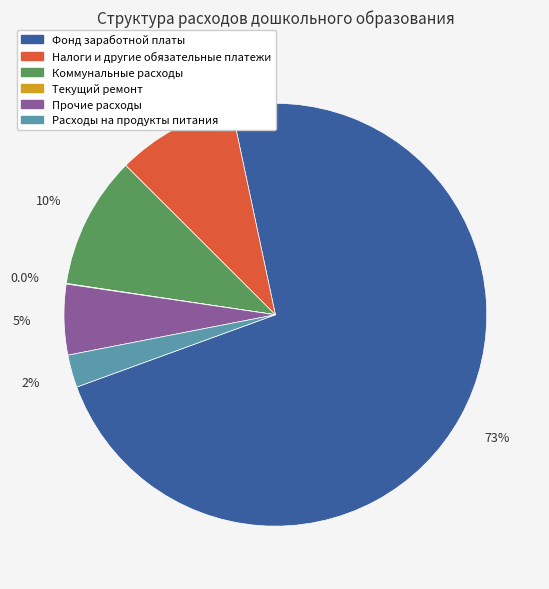

What percentage is the Фонд заработной платы slice, to the nearest percent?

73%